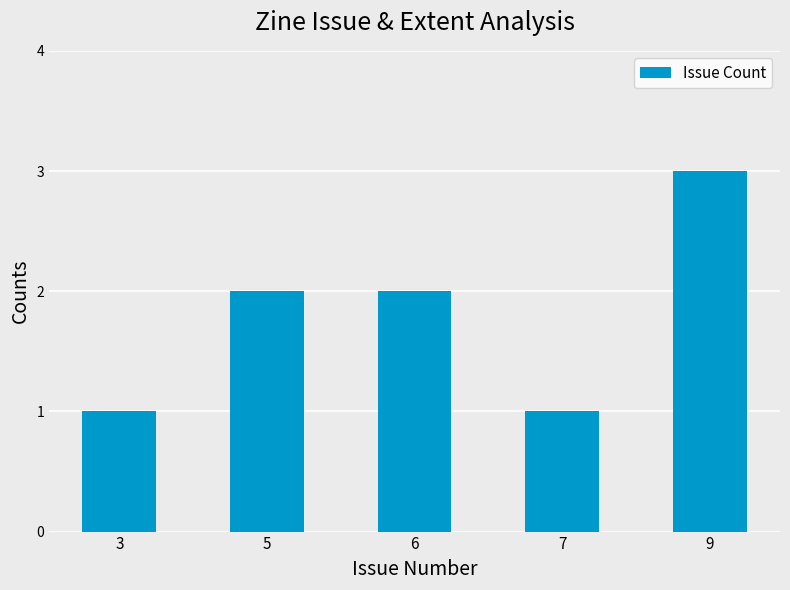

Are the bars horizontal?

No